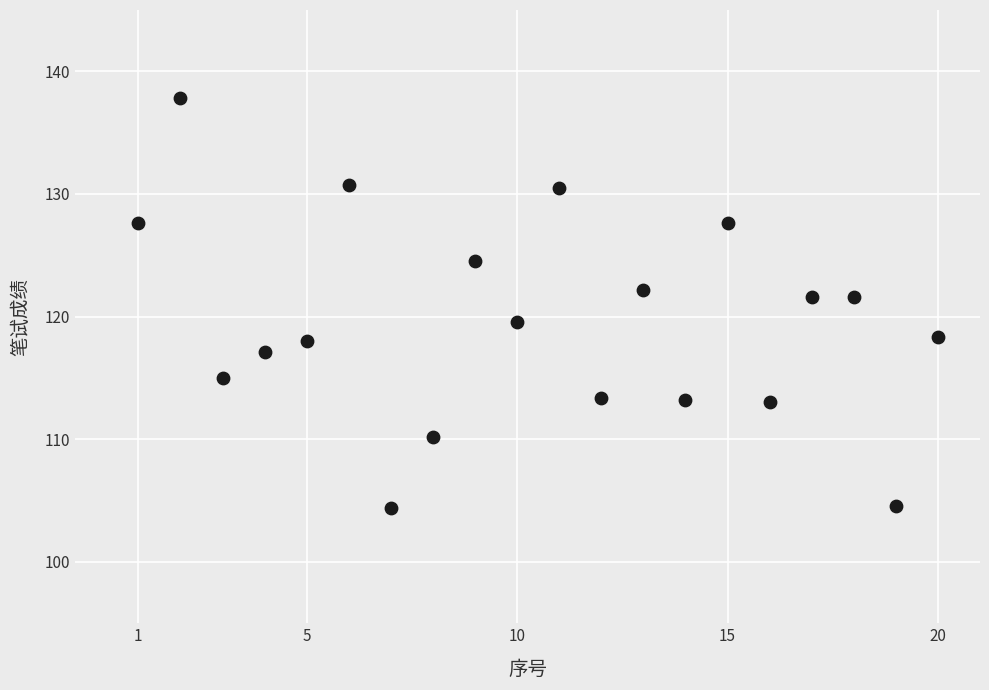

What is the range of Y values (max minus min)?

33.4